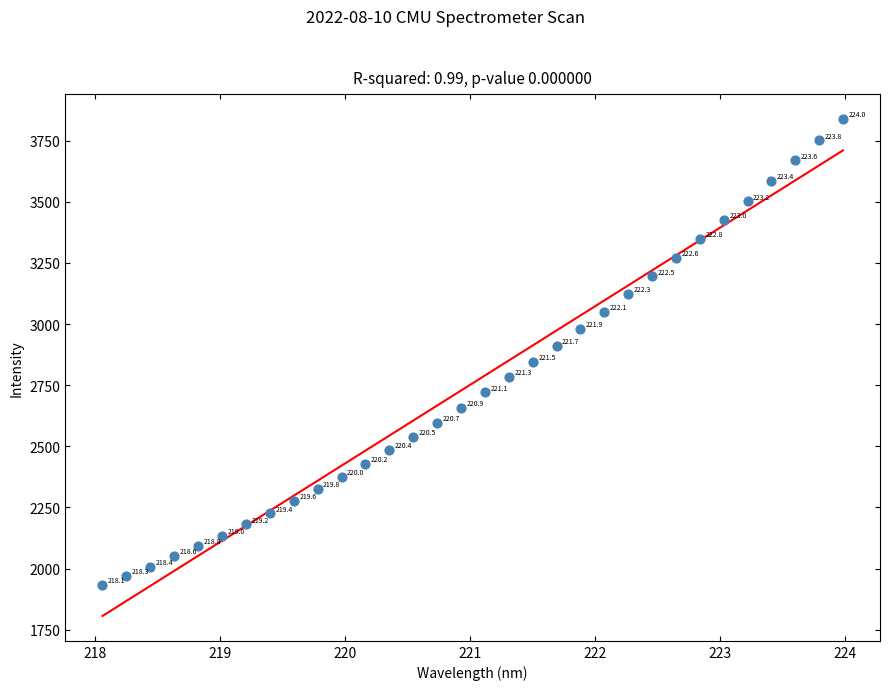

What is the range of X values (max minus min)?

5.9